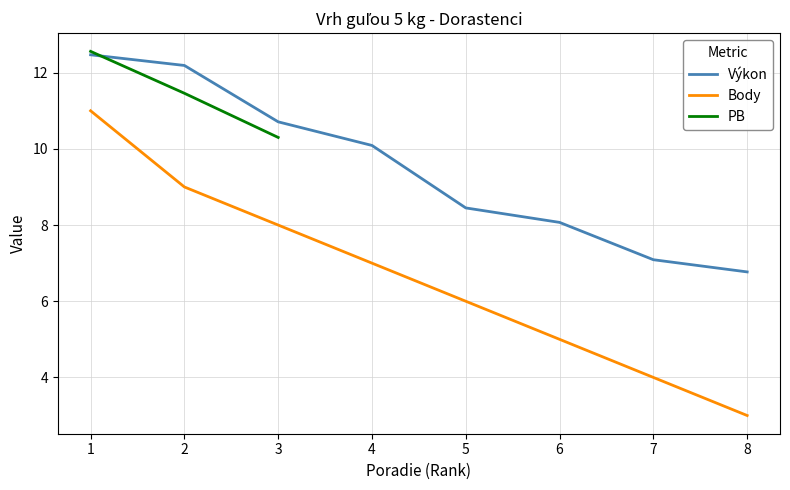

Which series has the largest total across all categories?

Výkon